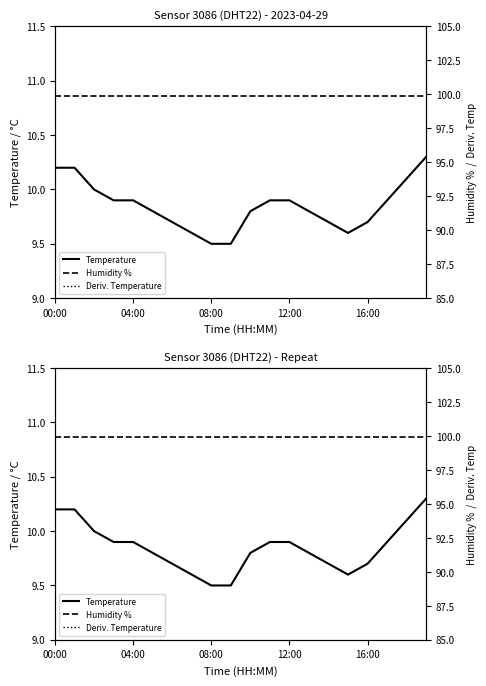

True or false: Deriv. Temperature has a value of -7.2 at 04:00.

False